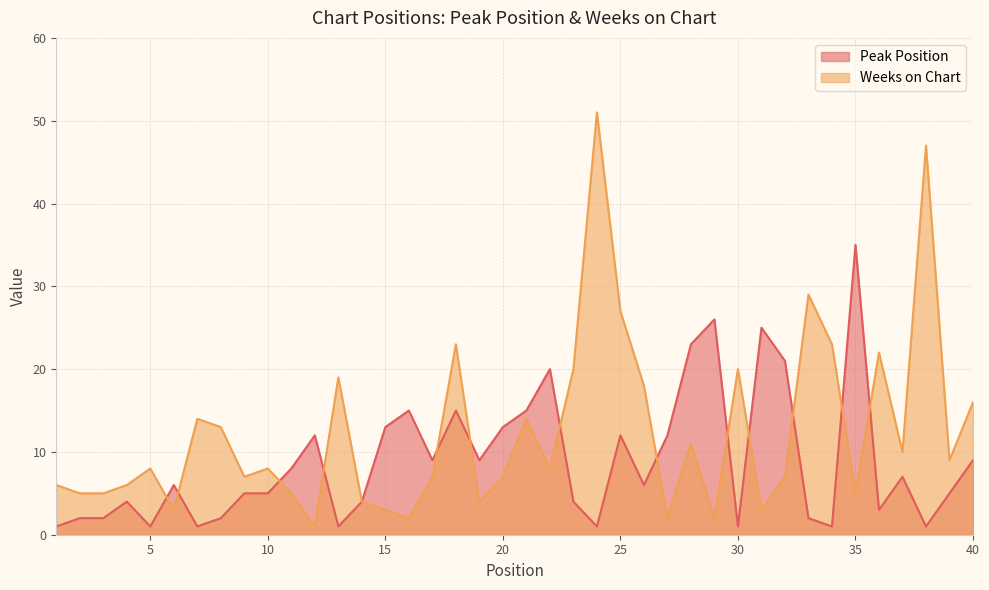

What is the sum of the Weeks on Chart values at 38 and 20?

54